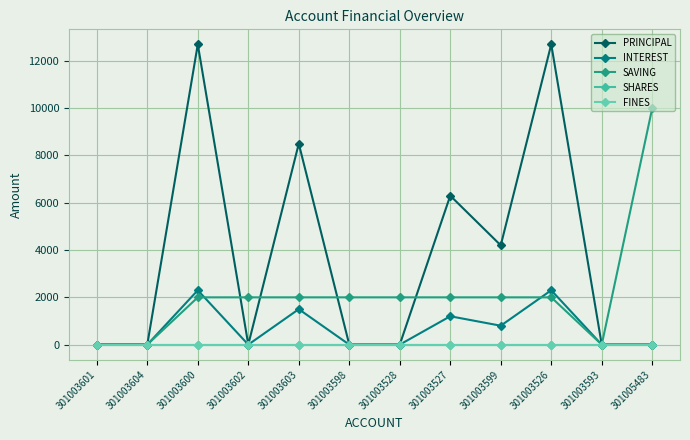

Reading right to left, list all the values displayed in this chart.

PRINCIPAL: 0	0	12700	4200	6300	0	0	8500	0	12700	0	0
INTEREST: 0	0	2300	800	1200	0	0	1500	0	2300	0	0
SAVING: 10000	0	2000	2000	2000	2000	2000	2000	2000	2000	0	0
SHARES: 0	0	0	0	0	0	0	0	0	0	0	0
FINES: 0	0	0	0	0	0	0	0	0	0	0	0